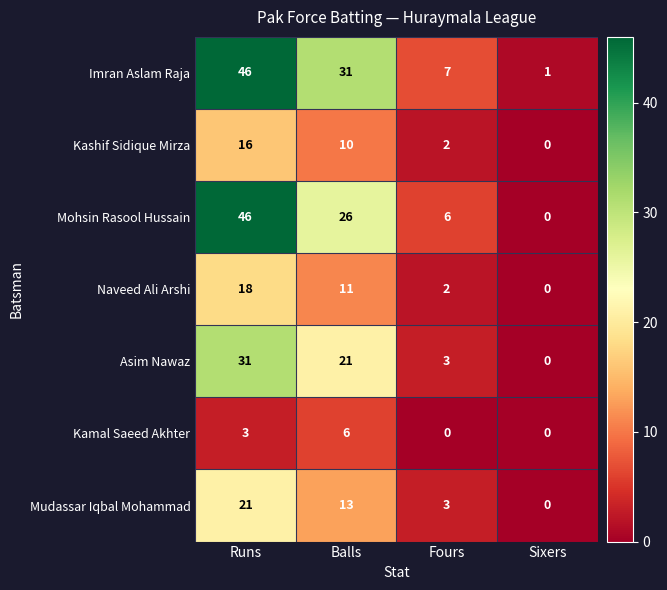

What is the total value across all series at Fours?

23